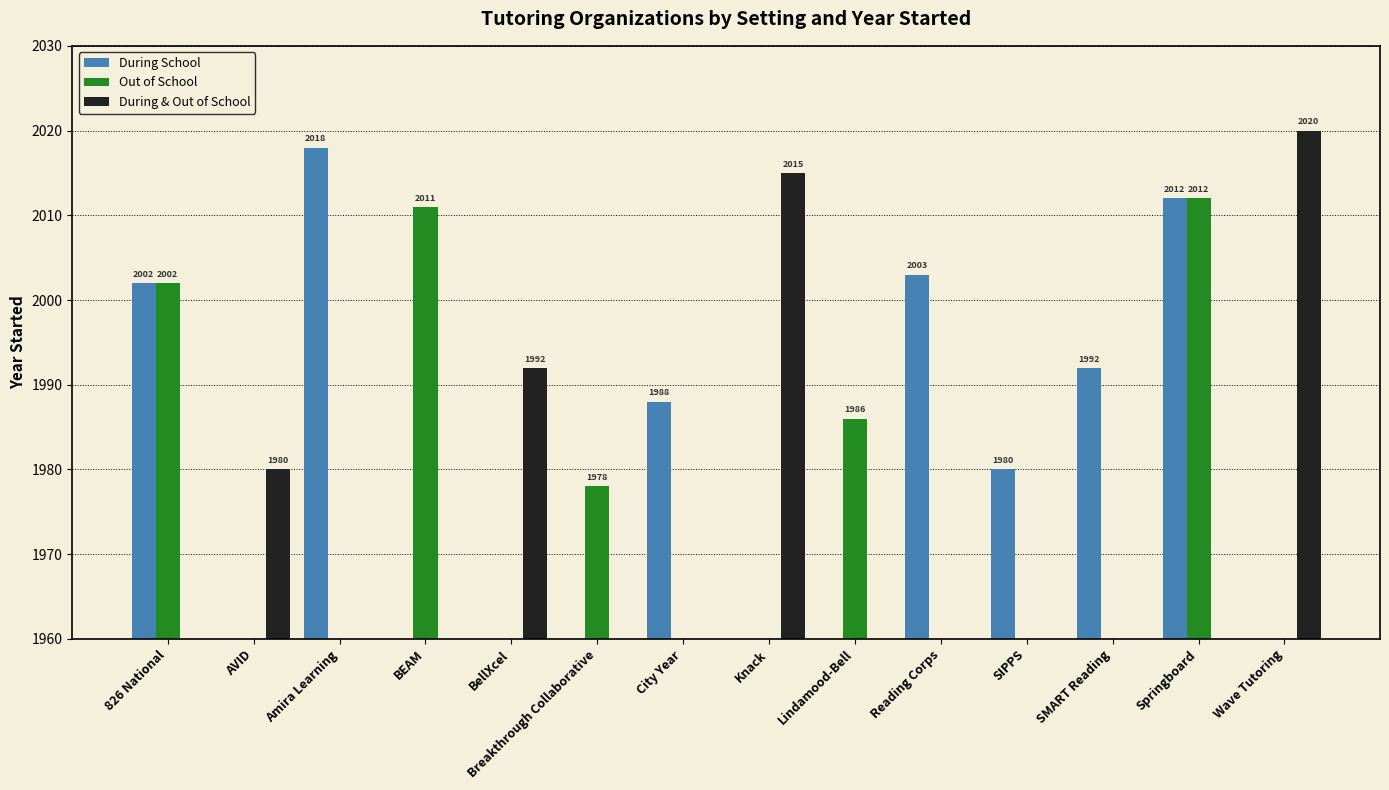

Rank the series at Lindamood-Bell from lowest to highest value.

During School, During & Out of School, Out of School